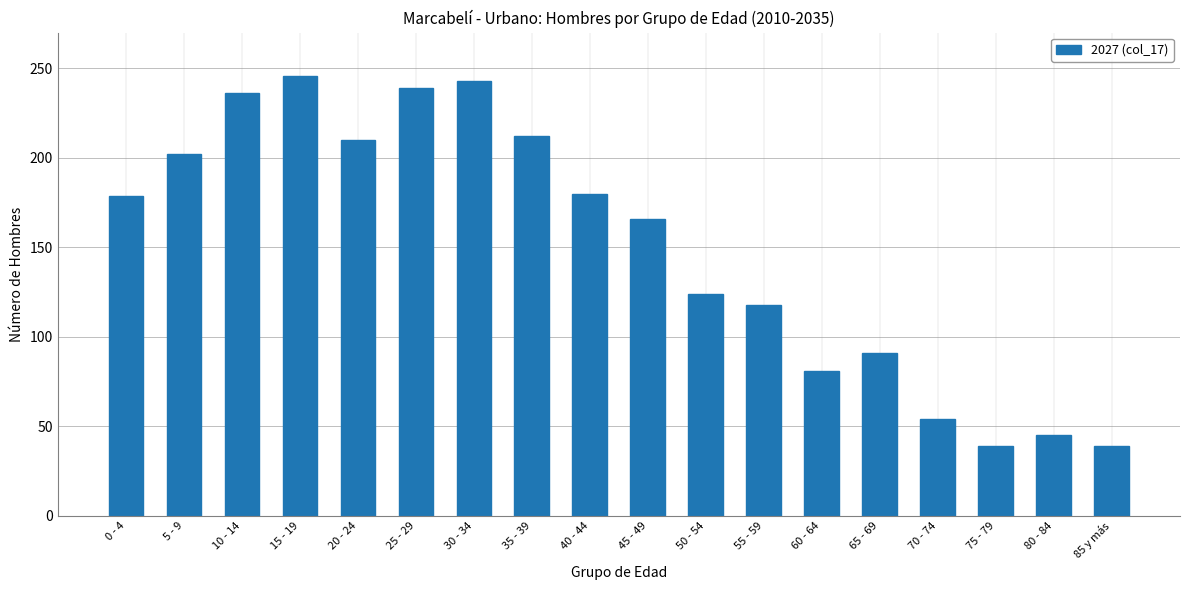

The value at 60 - 64 is 81. True or false?

True